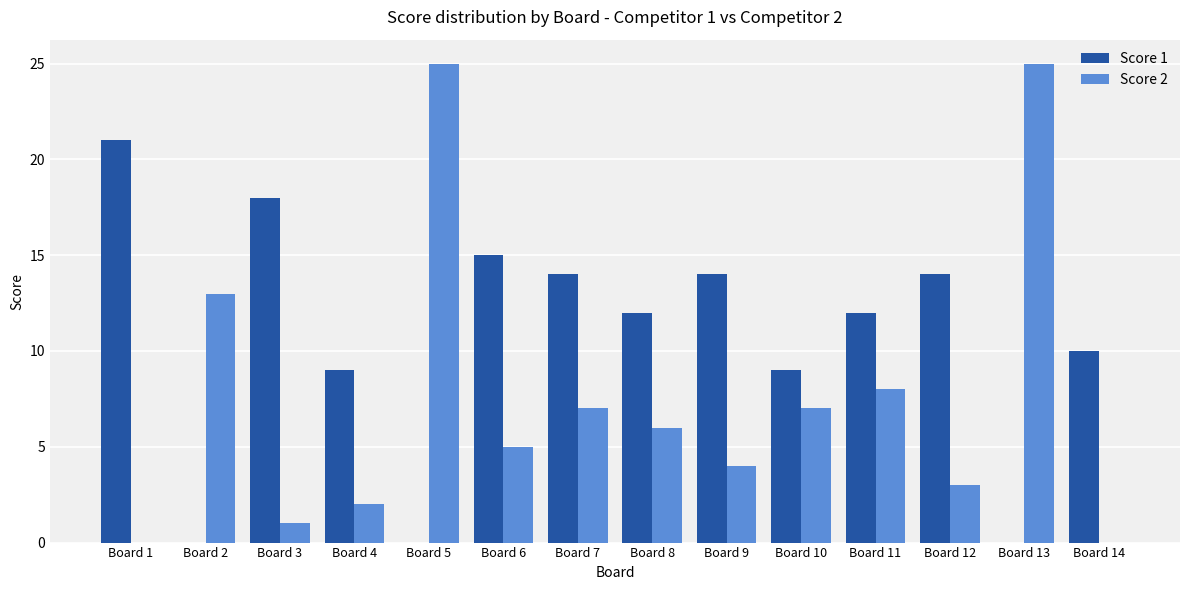

What is the average value of the Score 2 series?

8